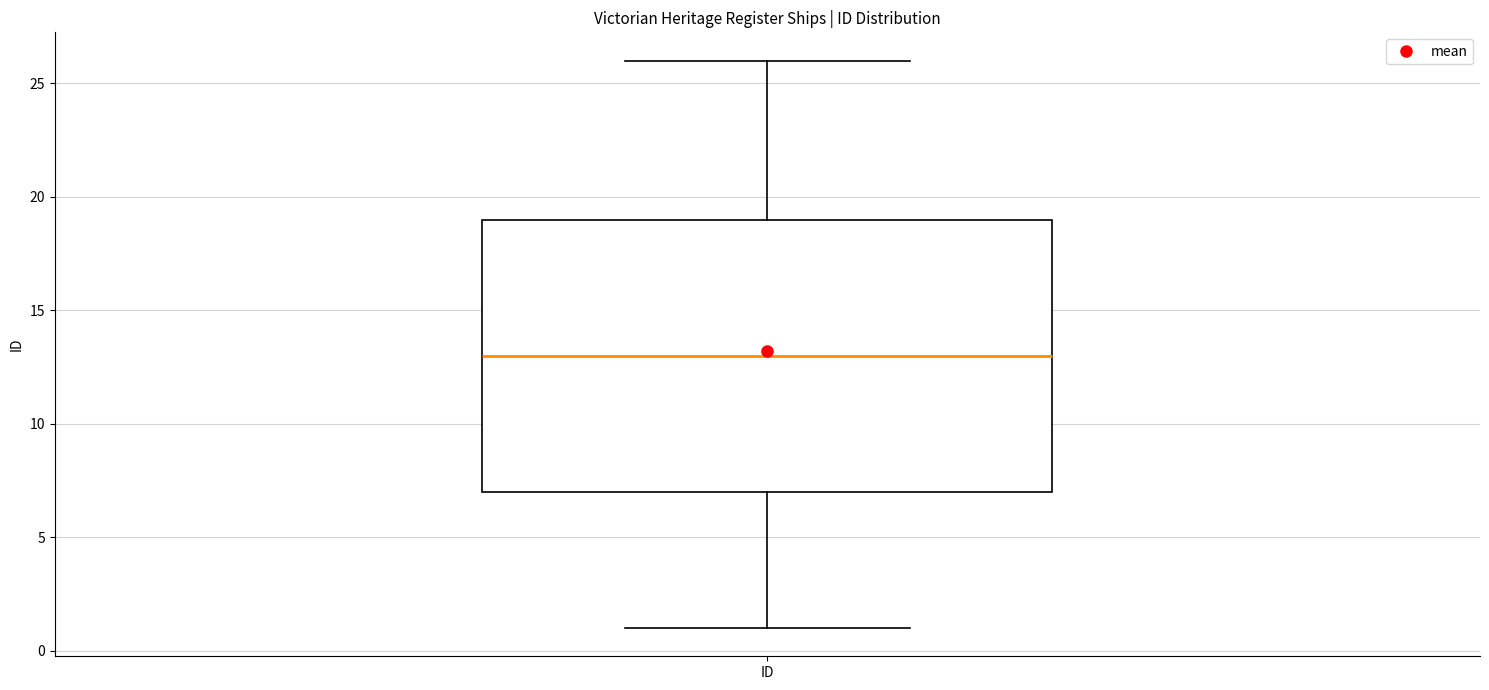

Read this box plot against the y-axis: the position of the median line, the range covered by the box, and the ends of both whiskers. The values are not printed on the chart, so give them approximately, as read against the axis.

median 13, box 7 to 19, whiskers 1 to 26